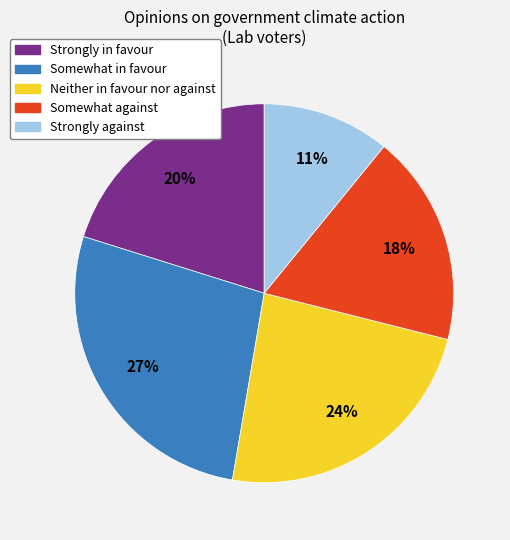

To the nearest percent, what is the combined percentage of Neither in favour nor against and Strongly in favour?

44%